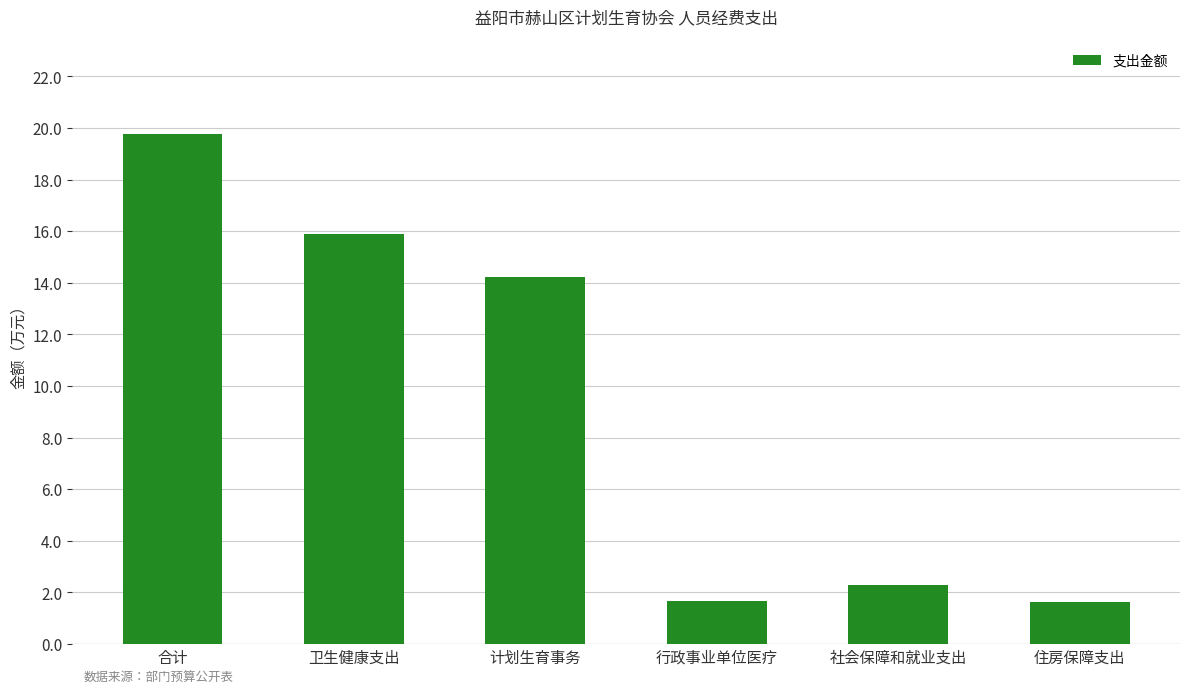

True or false: the data shows 9.7 at 计划生育事务.

False